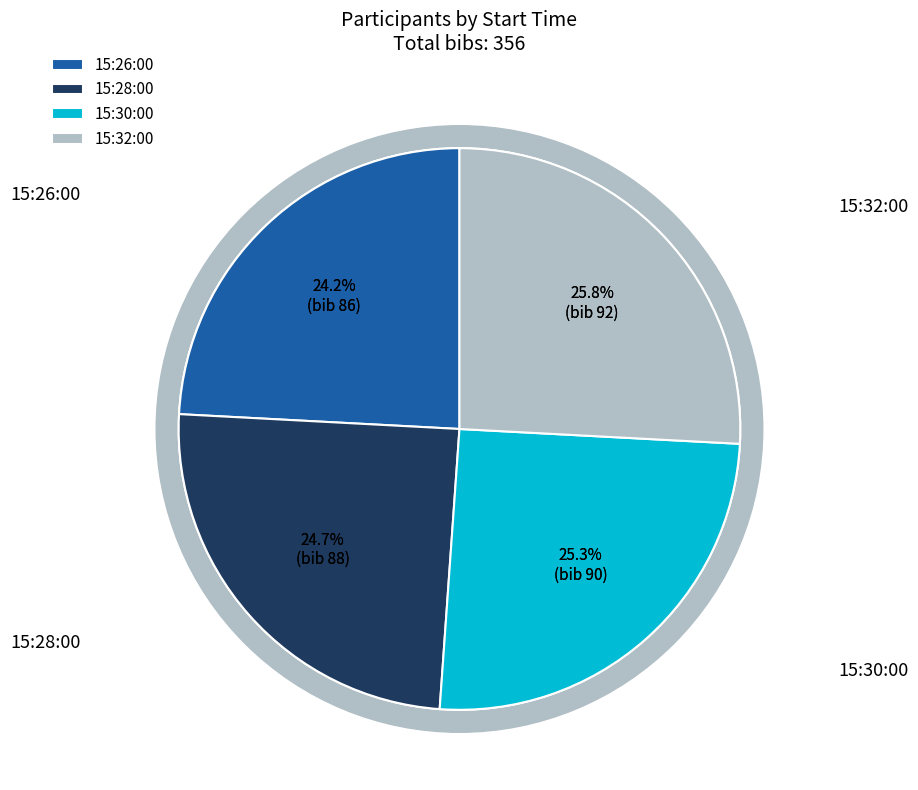

Approximately how many times larger is the value at 15:28:00 compared to 15:26:00?

1.0